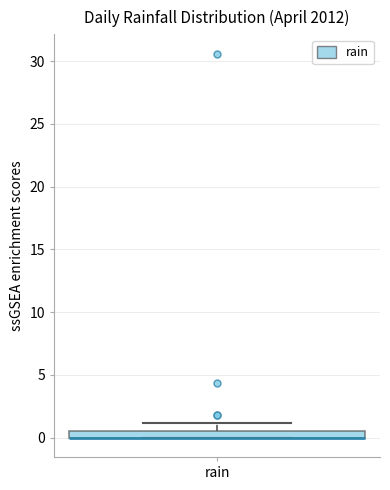

Where is the upper edge of the box for rain on the y-axis? The values are not printed on the chart, so give them approximately, as read against the axis.

0.5